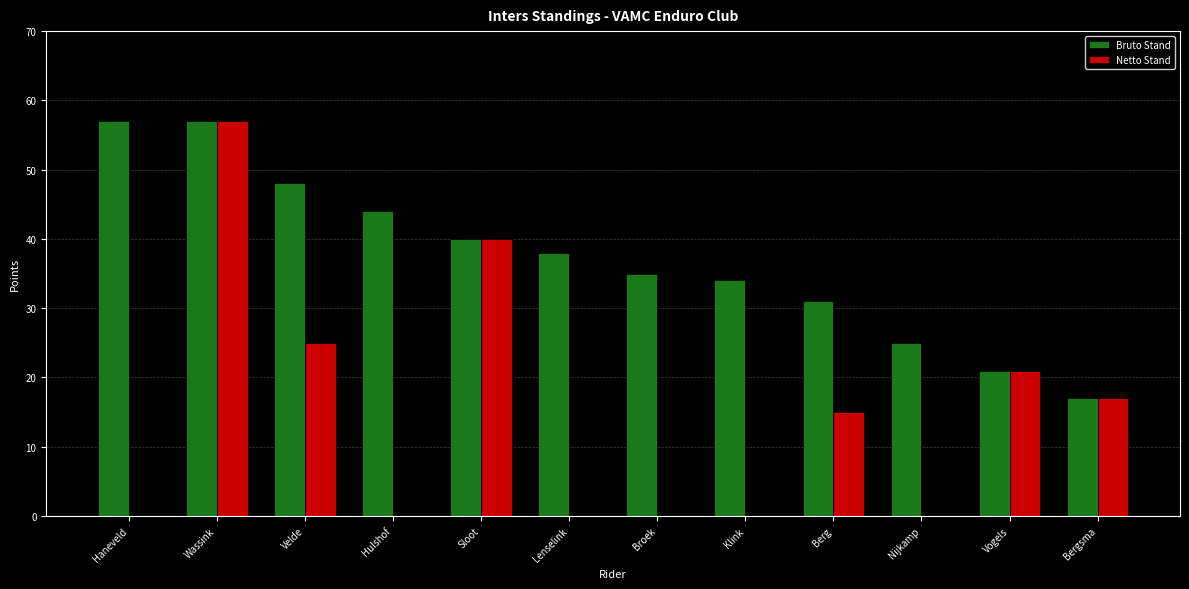

How many distinct data groups are displayed?

2